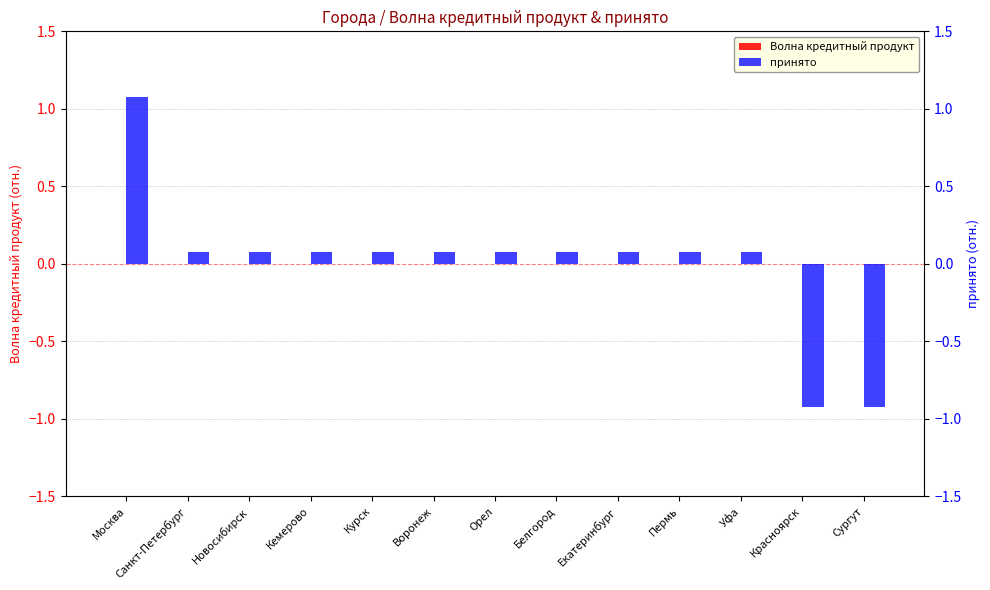

True or false: Волна кредитный продукт has a value of 0.0 at Уфа.

True